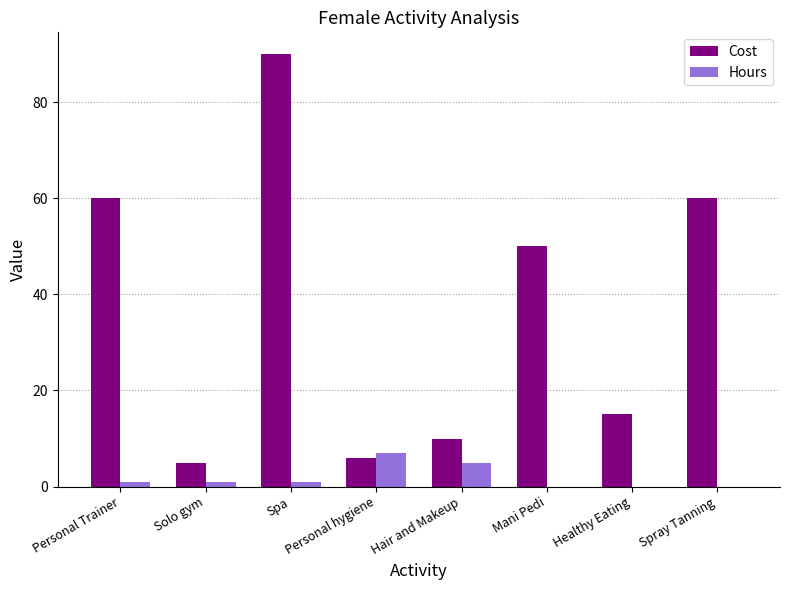

Is it true that Cost equals 6 at Personal hygiene?

True